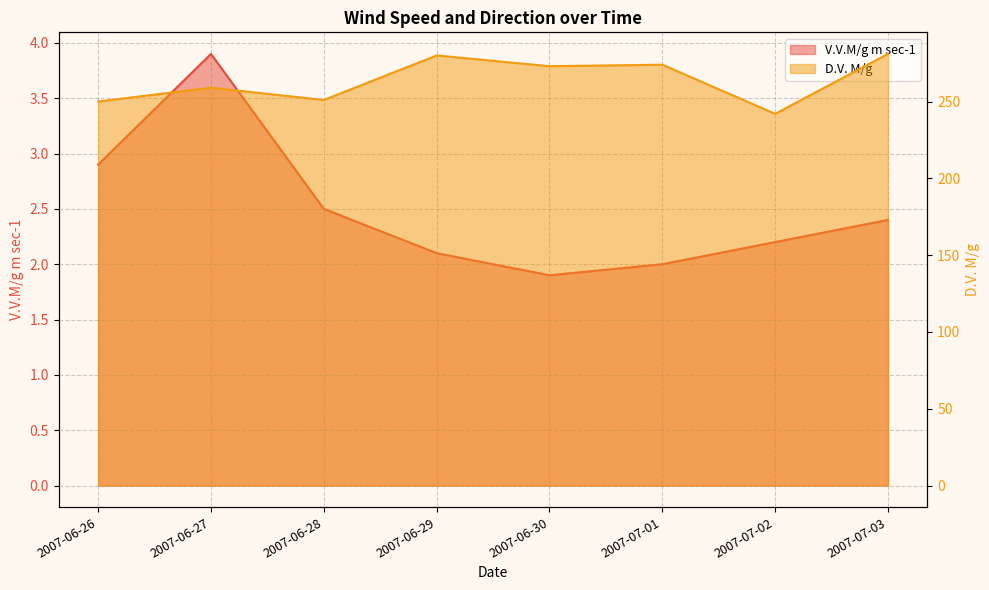

Reading left to right, what are all the values shown in this chart?

V.V.M/g m sec-1: 2007-06-26=2.9	2007-06-27=3.9	2007-06-28=2.5	2007-06-29=2.1	2007-06-30=1.9	2007-07-01=2.0	2007-07-02=2.2	2007-07-03=2.4
D.V. M/g: 2007-06-26=250.0	2007-06-27=259.0	2007-06-28=251.0	2007-06-29=280.0	2007-06-30=273.0	2007-07-01=274.0	2007-07-02=242.0	2007-07-03=281.0